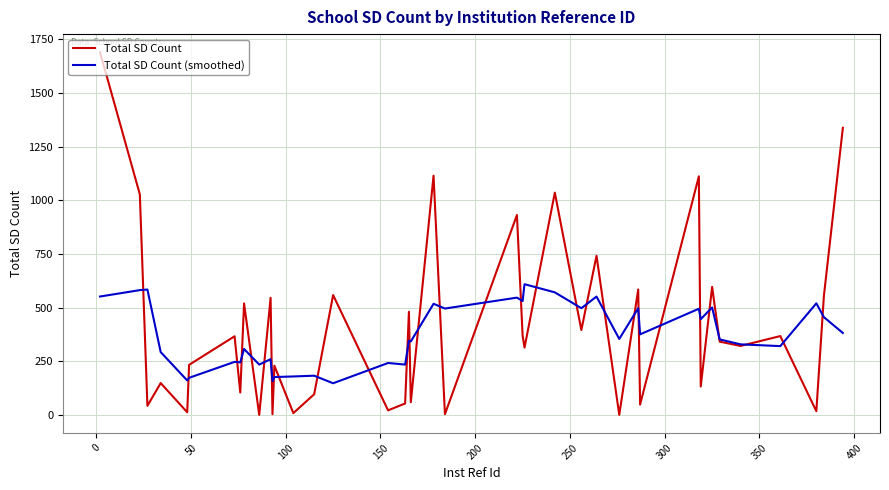

What is the greatest value displayed?

1690.0